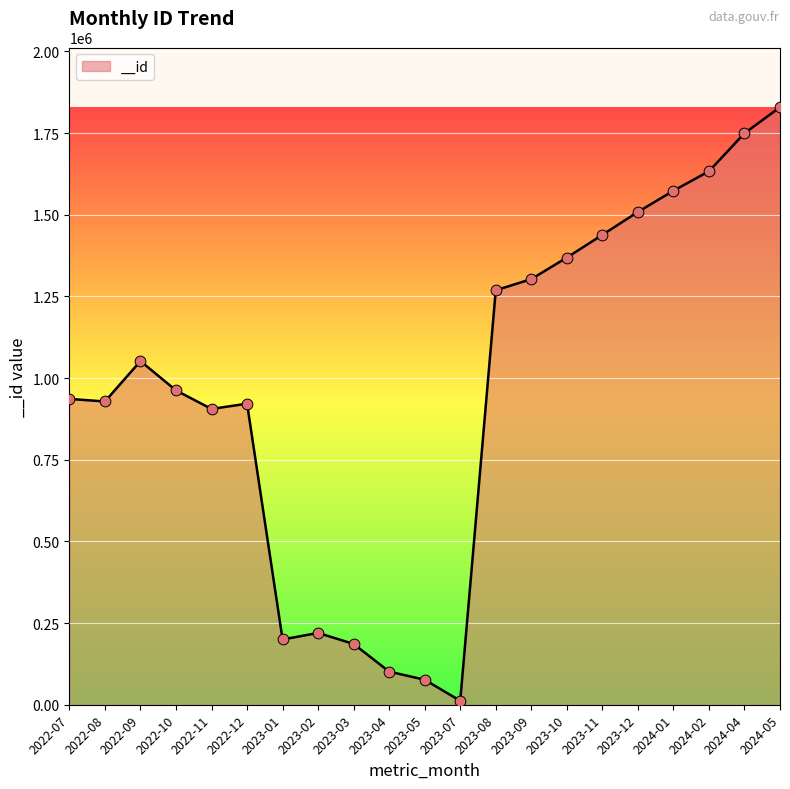

What is the change in value from 2022-12 to 2023-02?

-701803